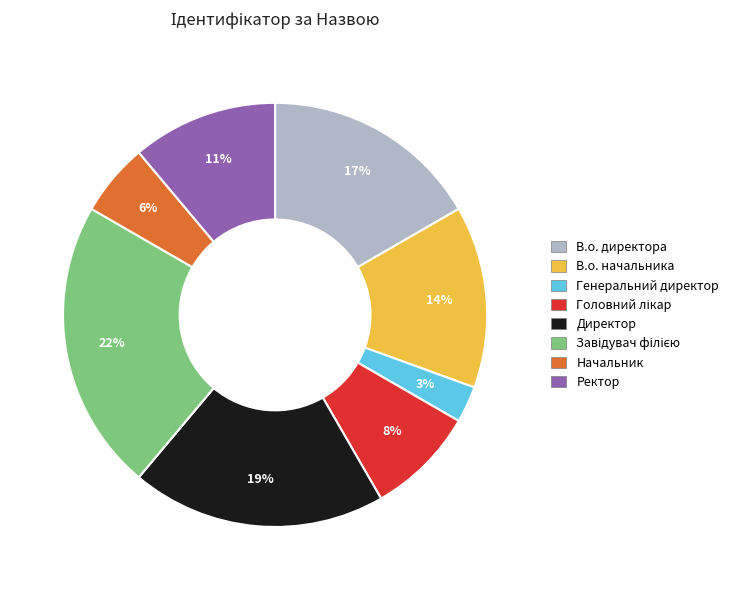

Is there a majority slice in this chart?

No